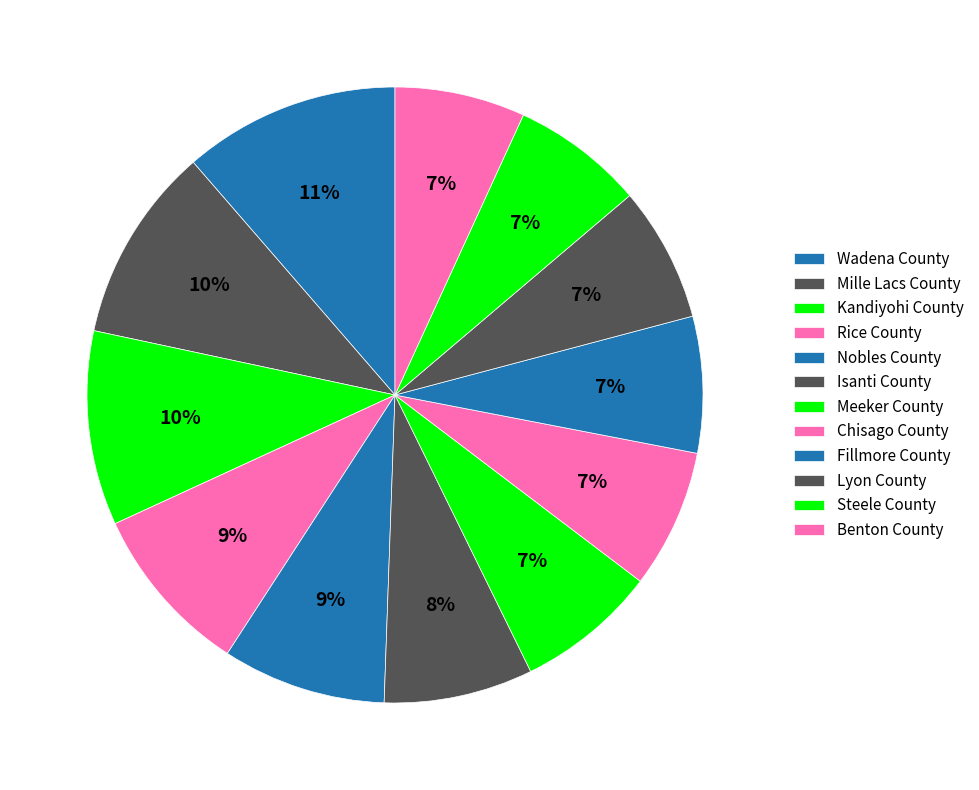

How many segments does this pie chart have?

12